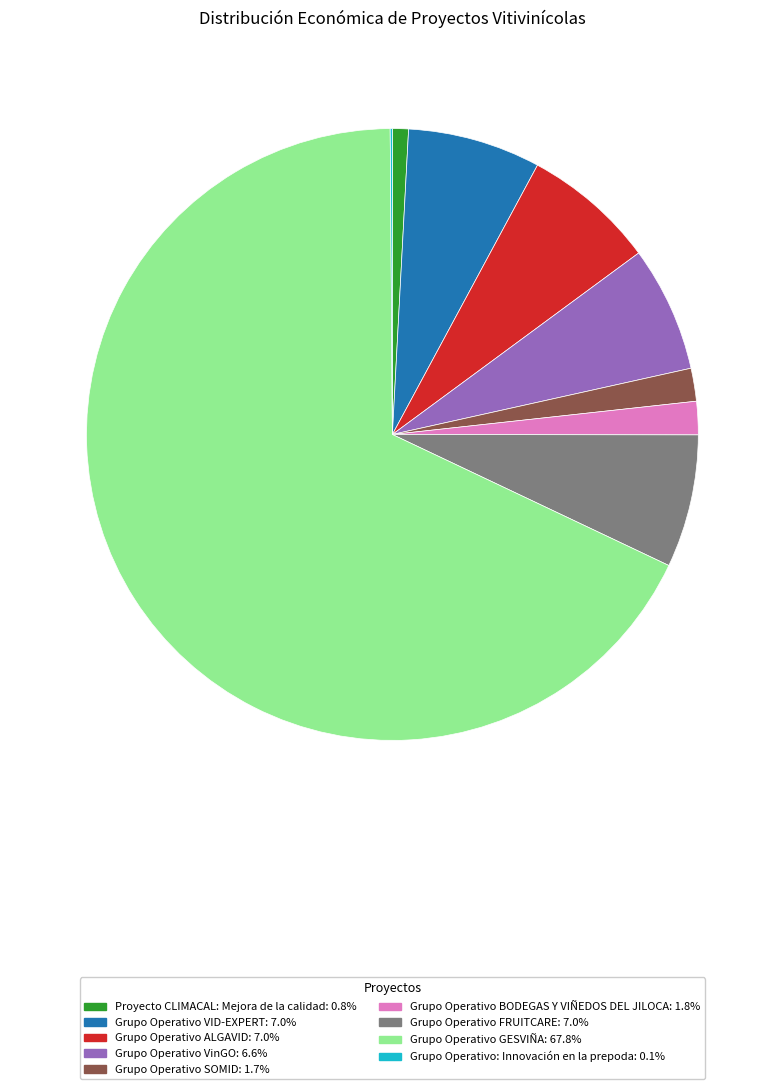

Which category has the biggest portion of the pie?

Grupo Operativo GESVIÑA